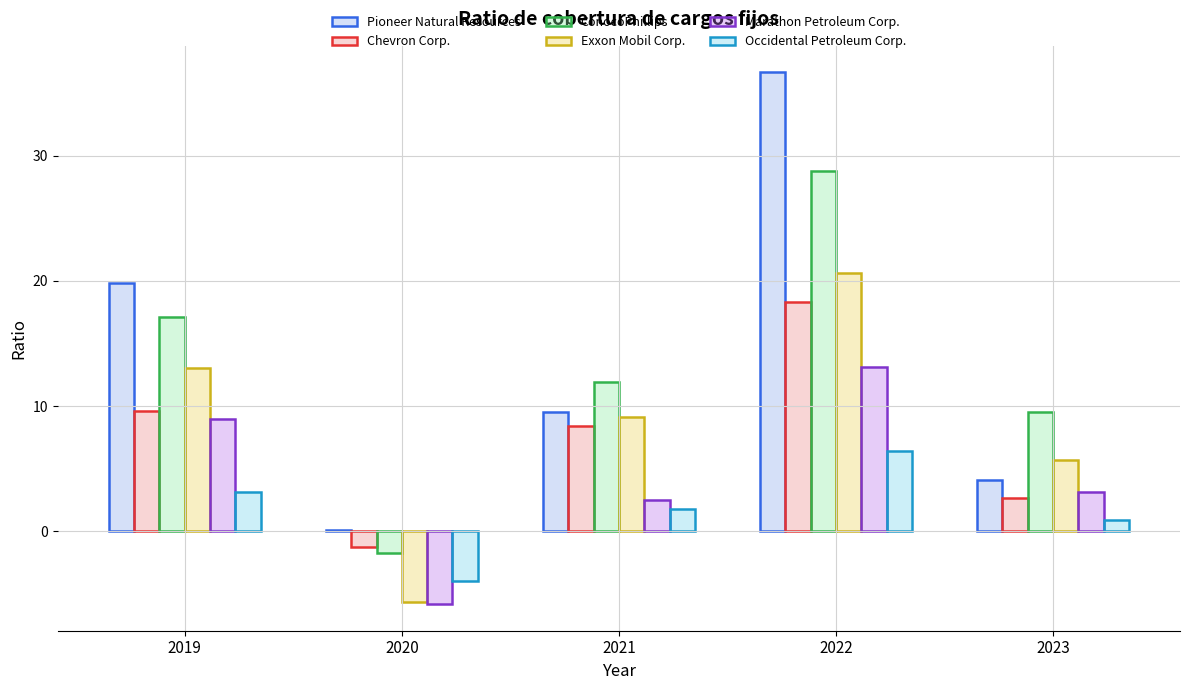

Is the value of Marathon Petroleum Corp. at 2022 greater than the value of ConocoPhillips at 2020?

Yes